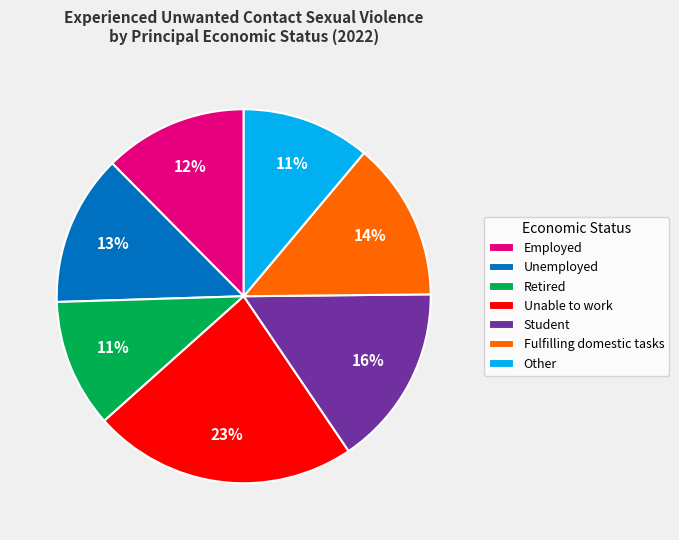

Do Student and Employed together represent more than half of the pie?

No